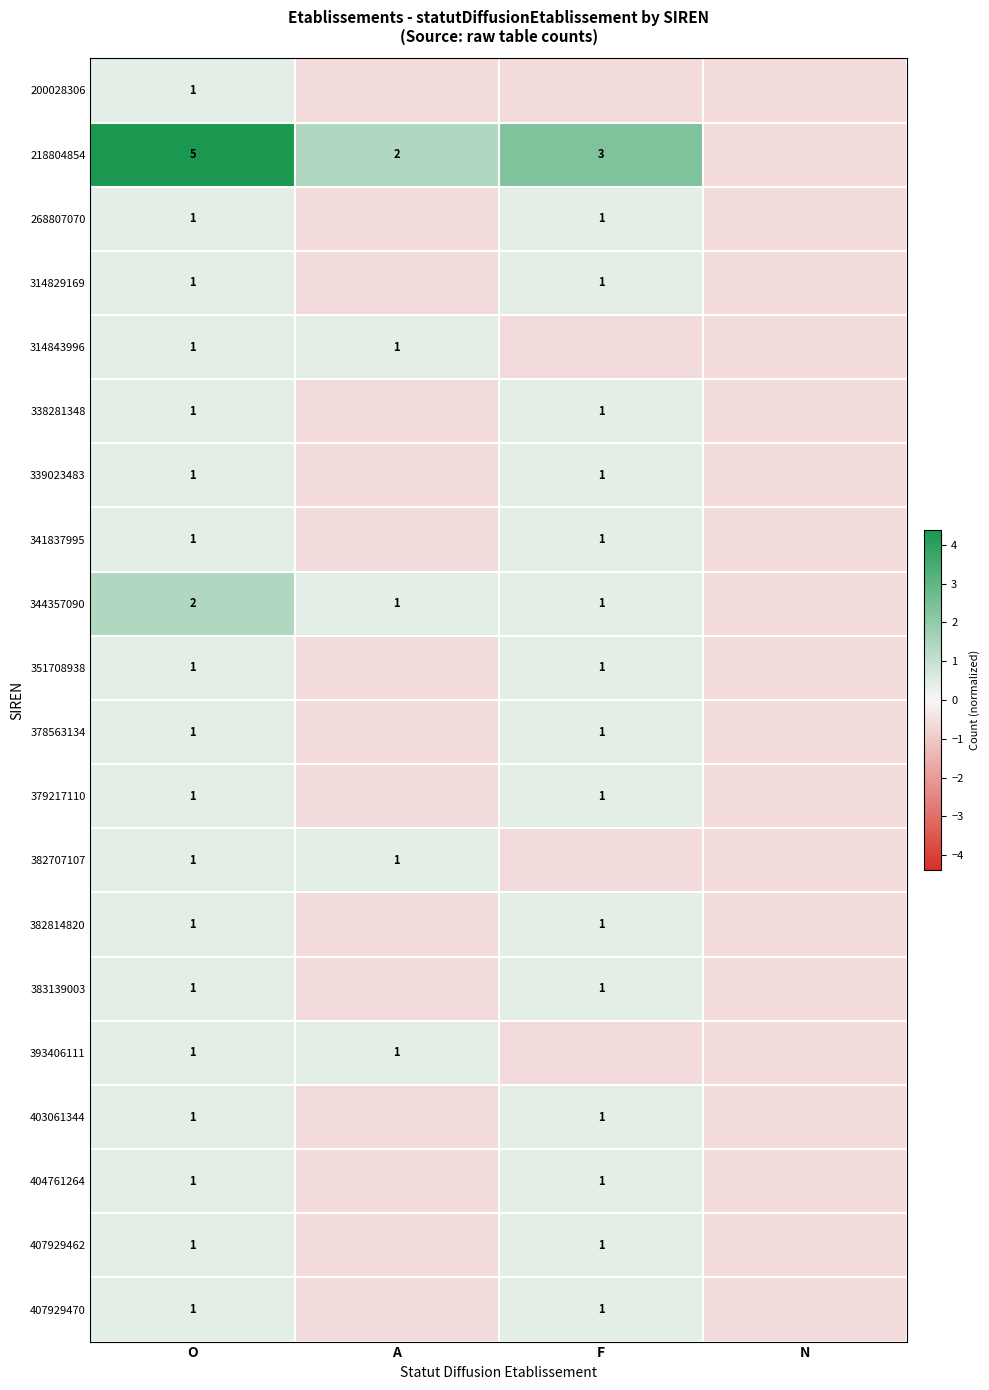

What is the total value across all series at N?

-12.2